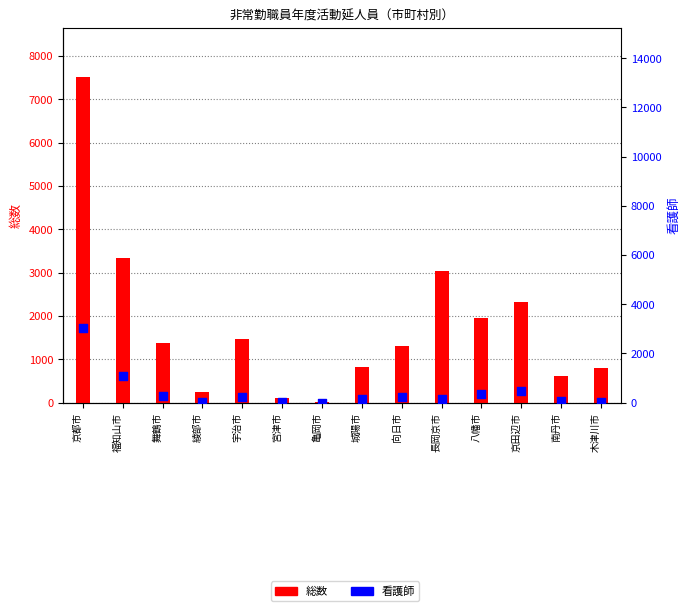

Which series contains the lowest Y value?

看護師